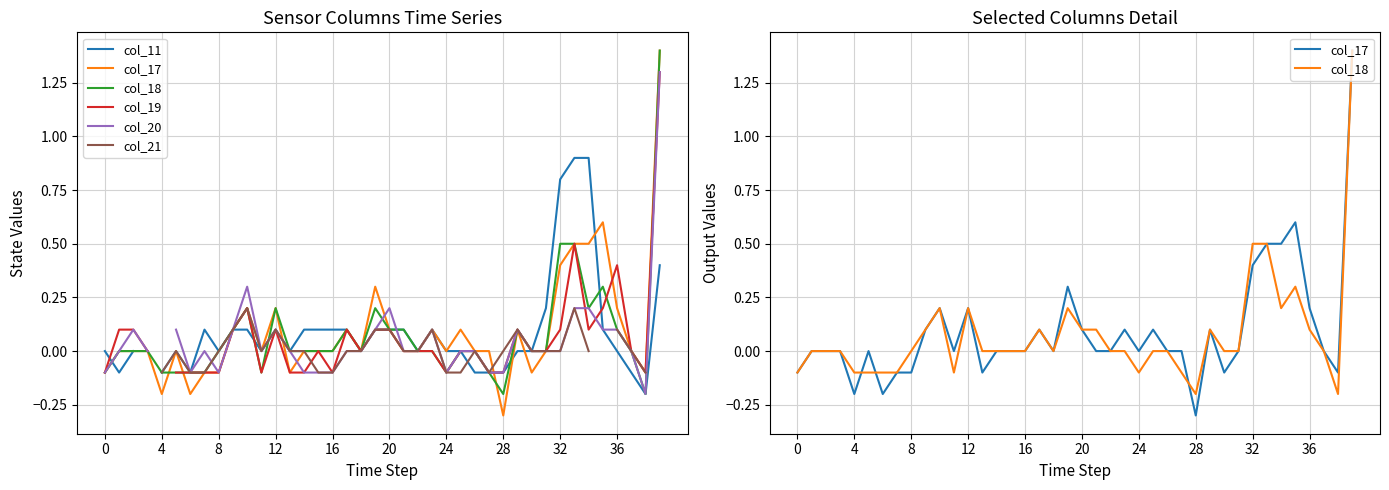

At which category does the chart reach its minimum across all series?

28